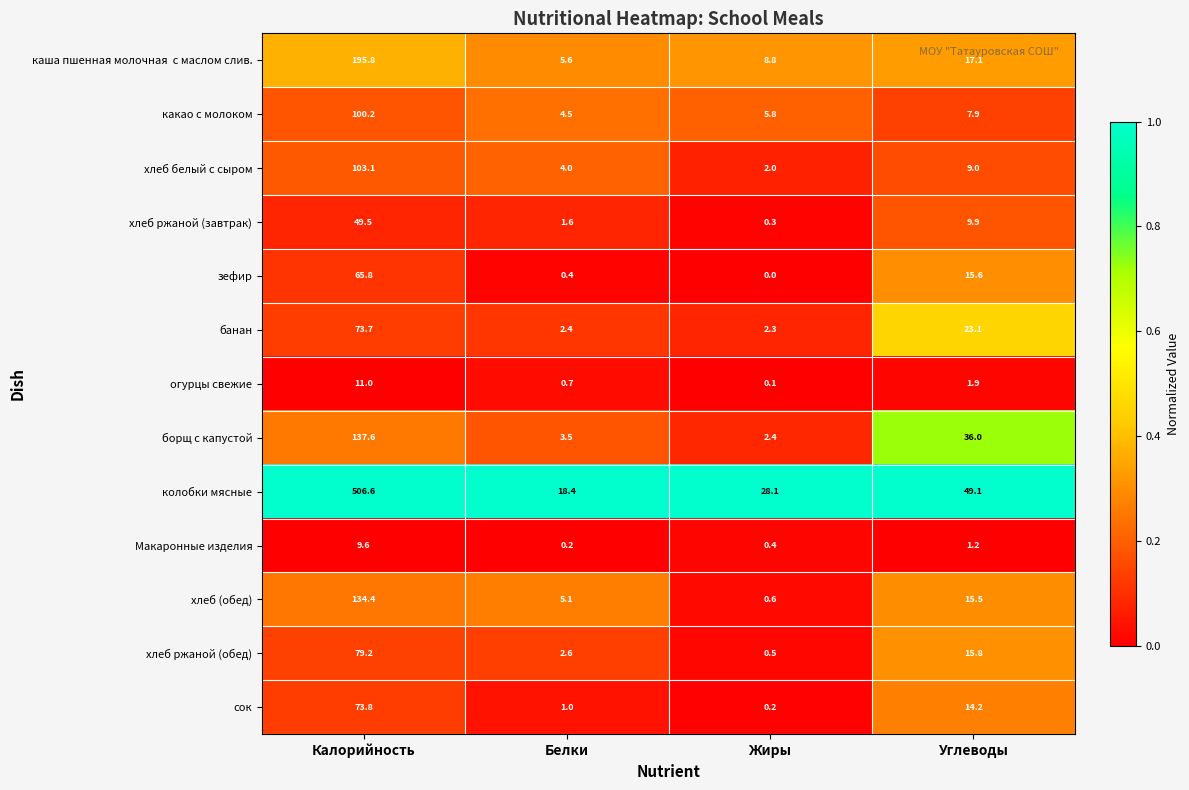

Which series changed the most between Калорийность and Жиры?

колобки мясные